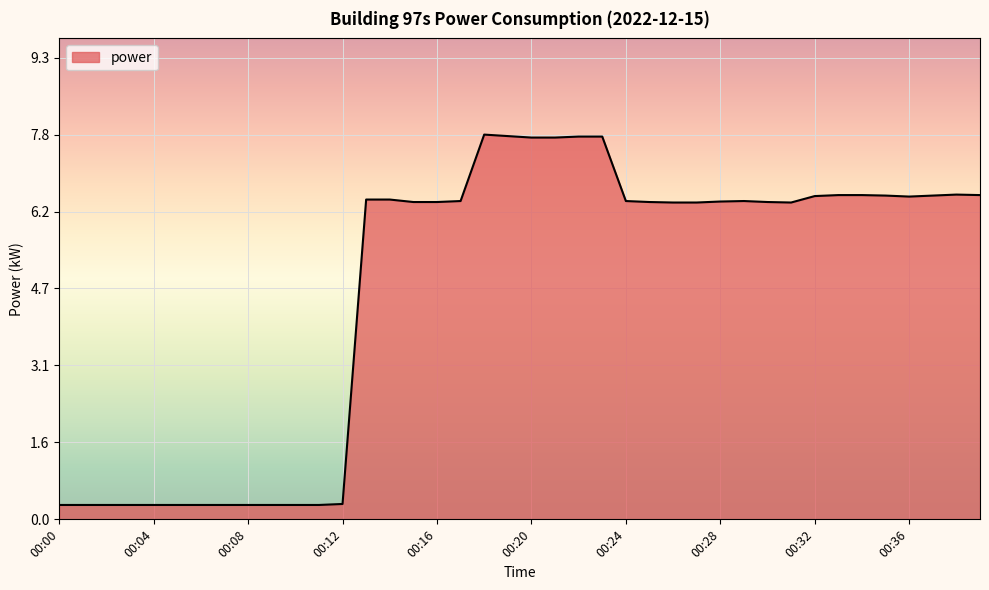

What is the smallest value displayed?

0.3